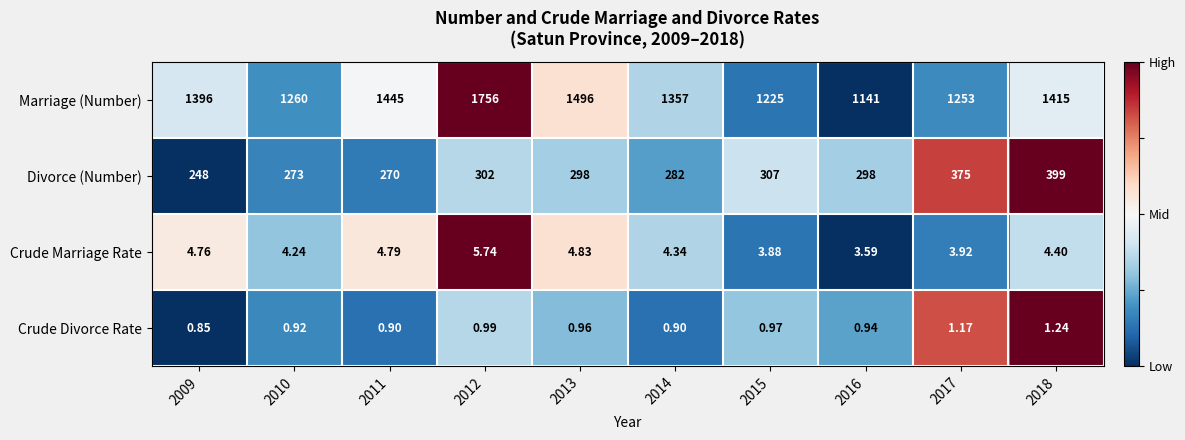

Rank the series at 2013 from lowest to highest value.

Crude Divorce Rate, Crude Marriage Rate, Divorce (Number), Marriage (Number)